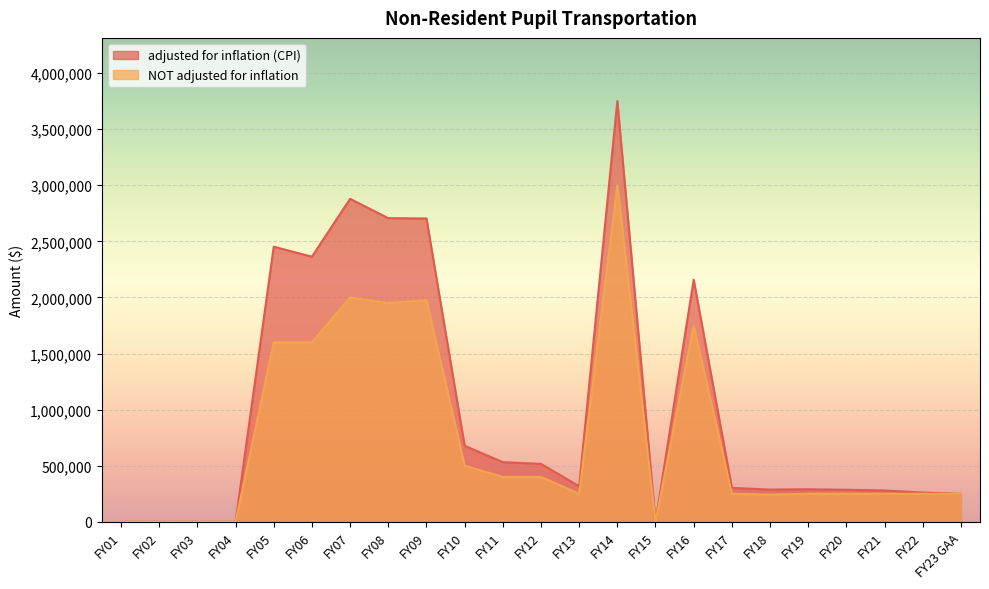

Reading left to right, transcribe all the data shown in this chart.

adjusted for inflation (CPI): 0	0	0	0	2451955	2362701	2878565	2706208	2703594	677646	531572	516406	317404	3750492	0	2157906	302642	287126	289994	285482	279094	260816	250000
NOT adjusted for inflation: 0	0	0	0	1600000	1600000	2000000	1950000	1975400	500000	400000	400000	250000	3000000	0	1750000	250000	242500	250000	250000	250000	250000	250000